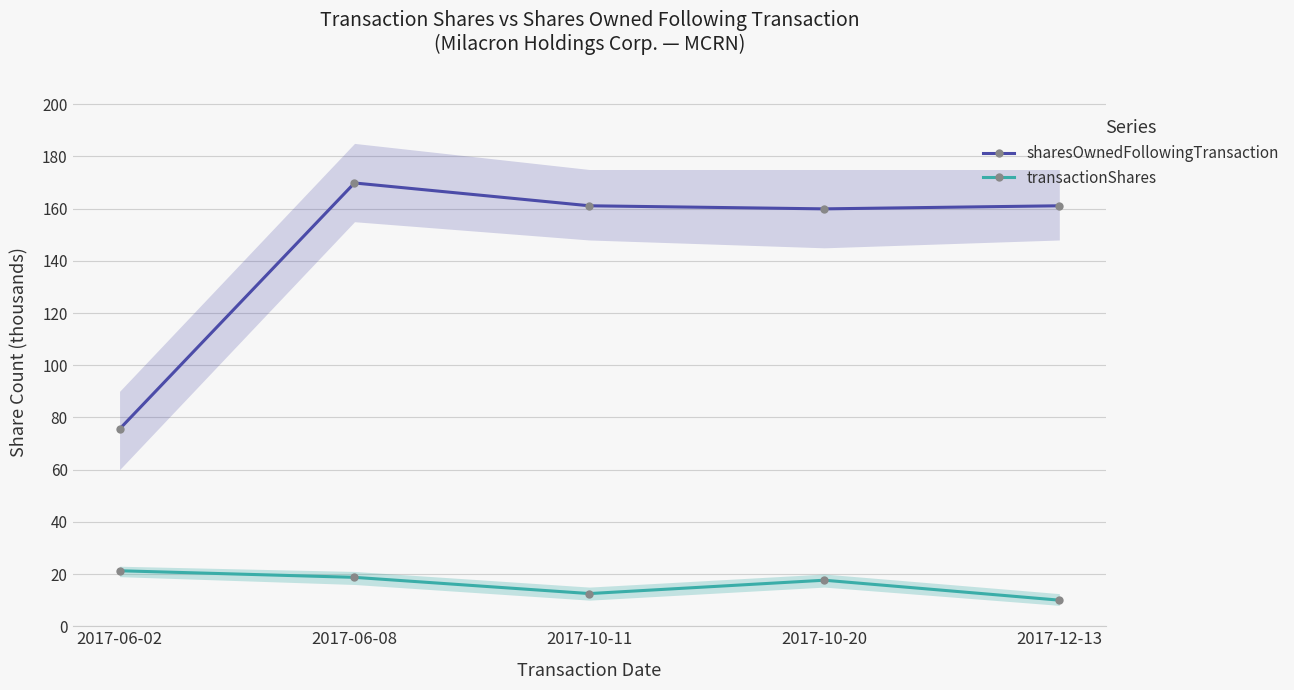

Where is the first local minimum for sharesOwnedFollowingTransaction?

2017-10-20